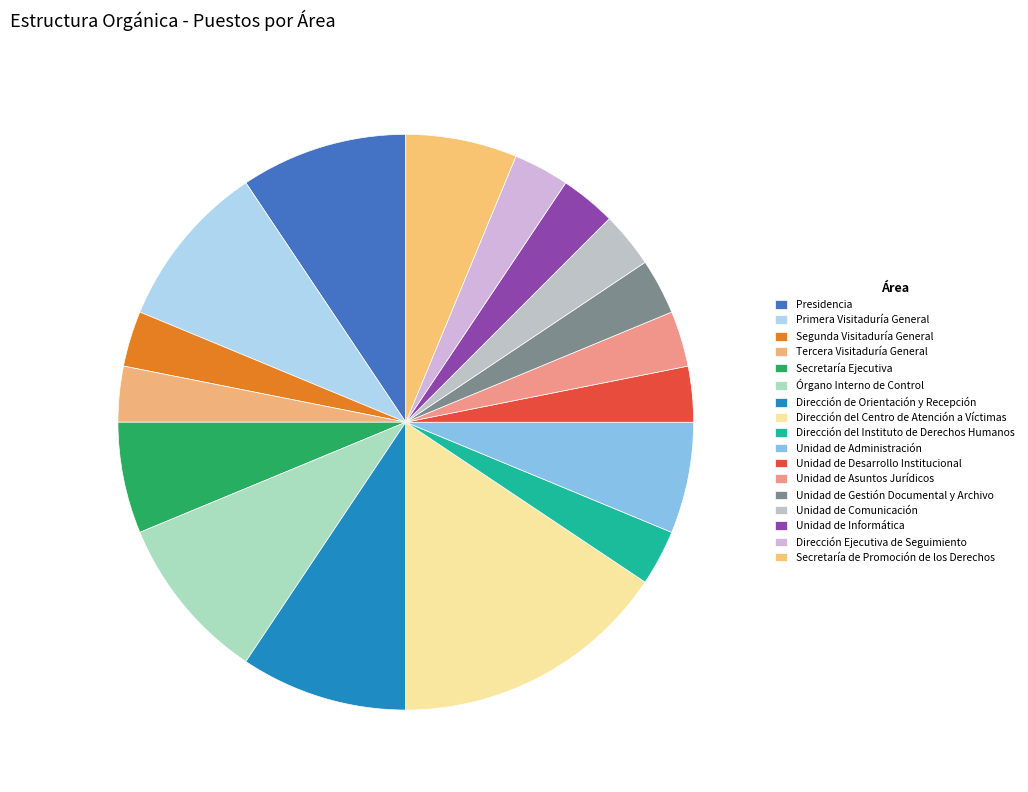

Is the sum of Unidad de Asuntos Jurídicos and Dirección de Orientación y Recepción greater than half?

No